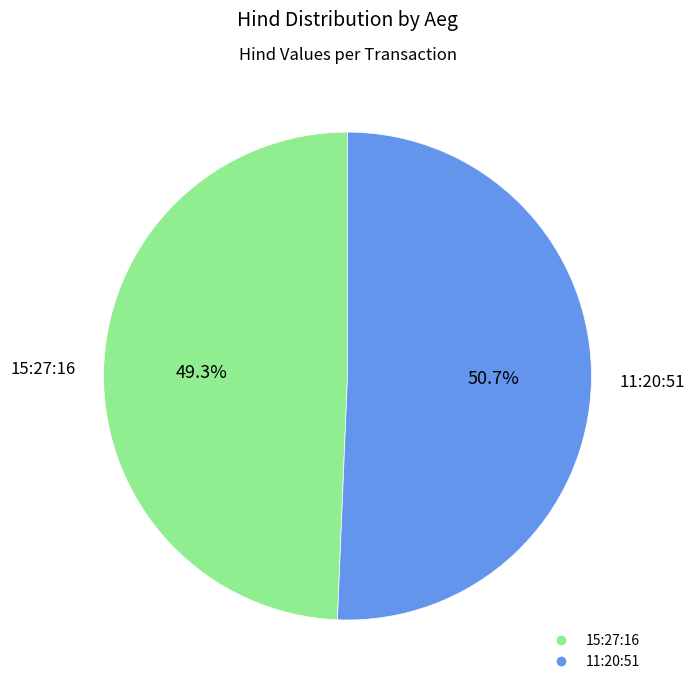

What percentage is the 15:27:16 slice, to the nearest percent?

49%